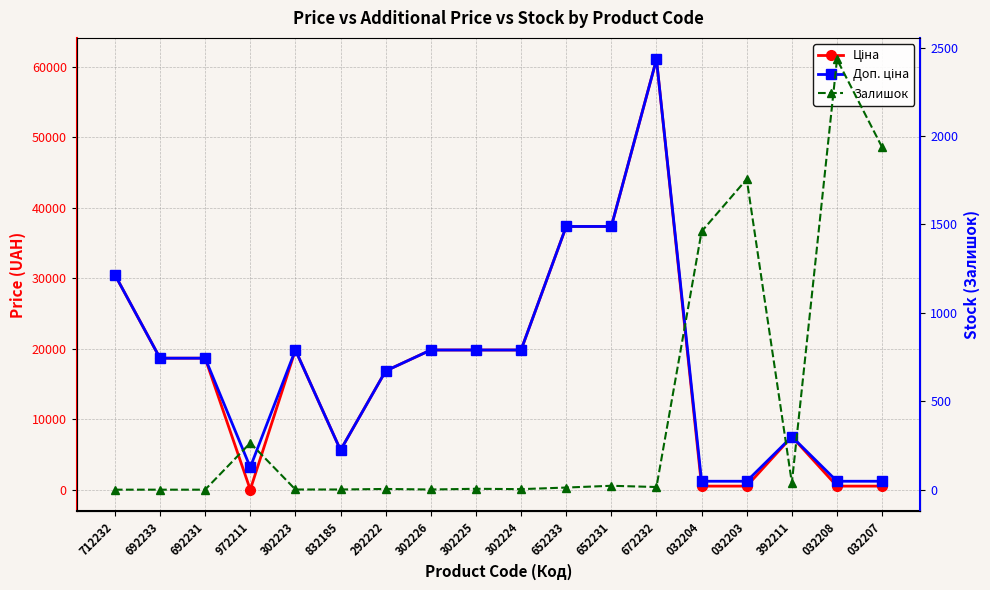

What is the sum of all Ціна values?

315109.1